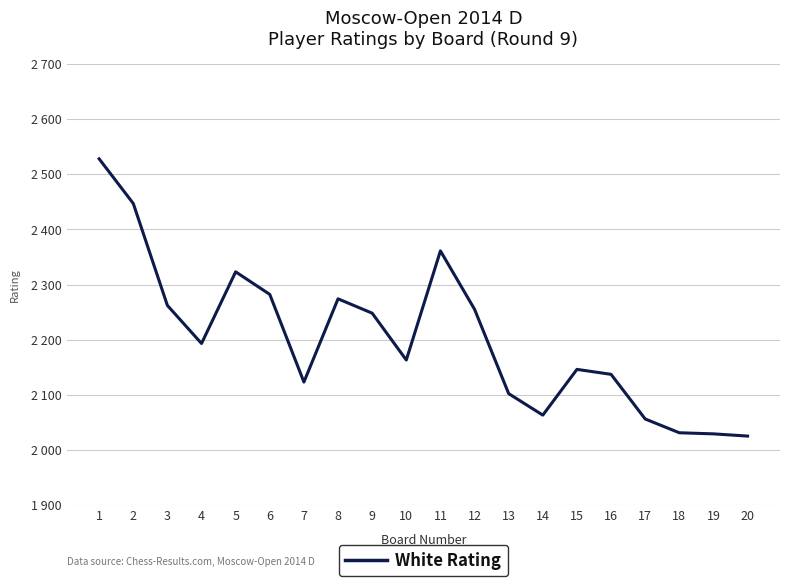

Rank the categories by value from highest to lowest.

1, 2, 11, 5, 6, 8, 3, 12, 9, 4, 10, 15, 16, 7, 13, 14, 17, 18, 19, 20